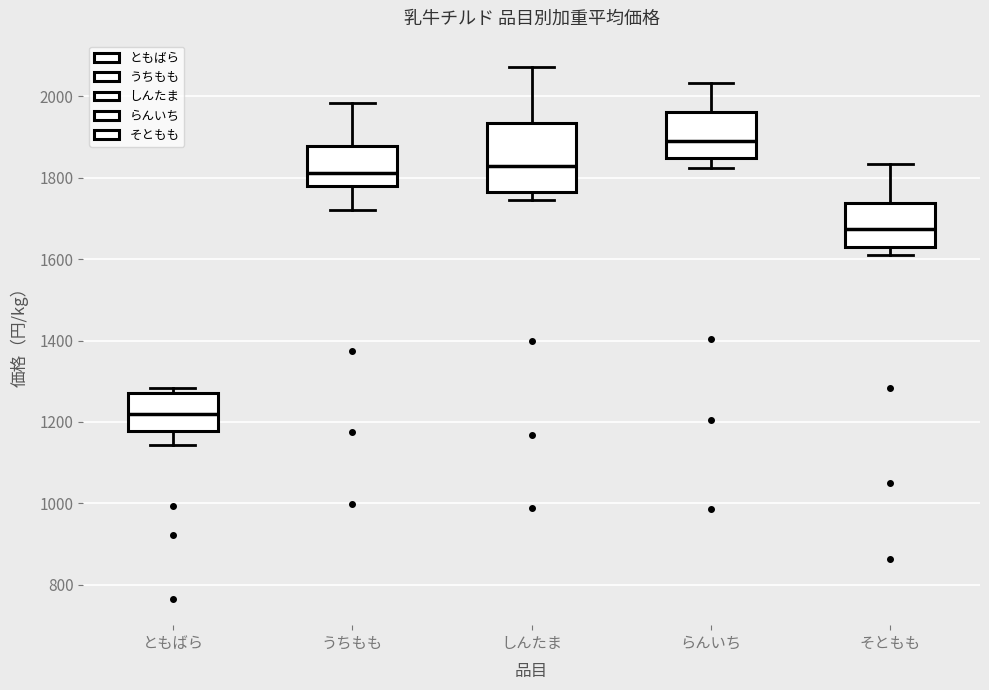

Reading left to right, read every box against the y-axis: the position of its median line, the range the box covers, and the ends of its whiskers. The values are not printed on the chart, so give them approximately, as read against the axis.

ともばら: median 1220, box 1180 to 1280, whiskers 1140 to 1280 (just above the box's upper edge)
うちもも: median 1820, box 1780 to 1880, whiskers 1720 to 1980
しんたま: median 1820, box 1760 to 1940, whiskers 1740 to 2080
らんいち: median 1900, box 1840 to 1960, whiskers 1820 to 2040
そともも: median 1680, box 1640 to 1740, whiskers 1620 to 1840